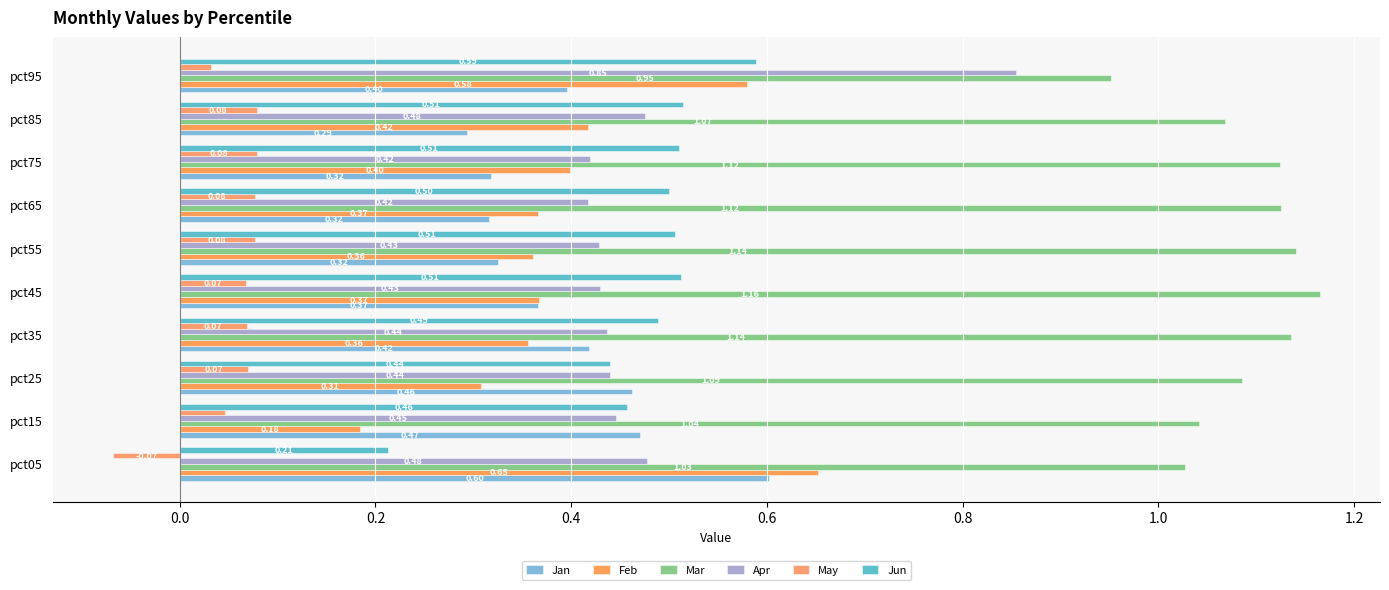

At how many categories does at least one series exceed 0?

10